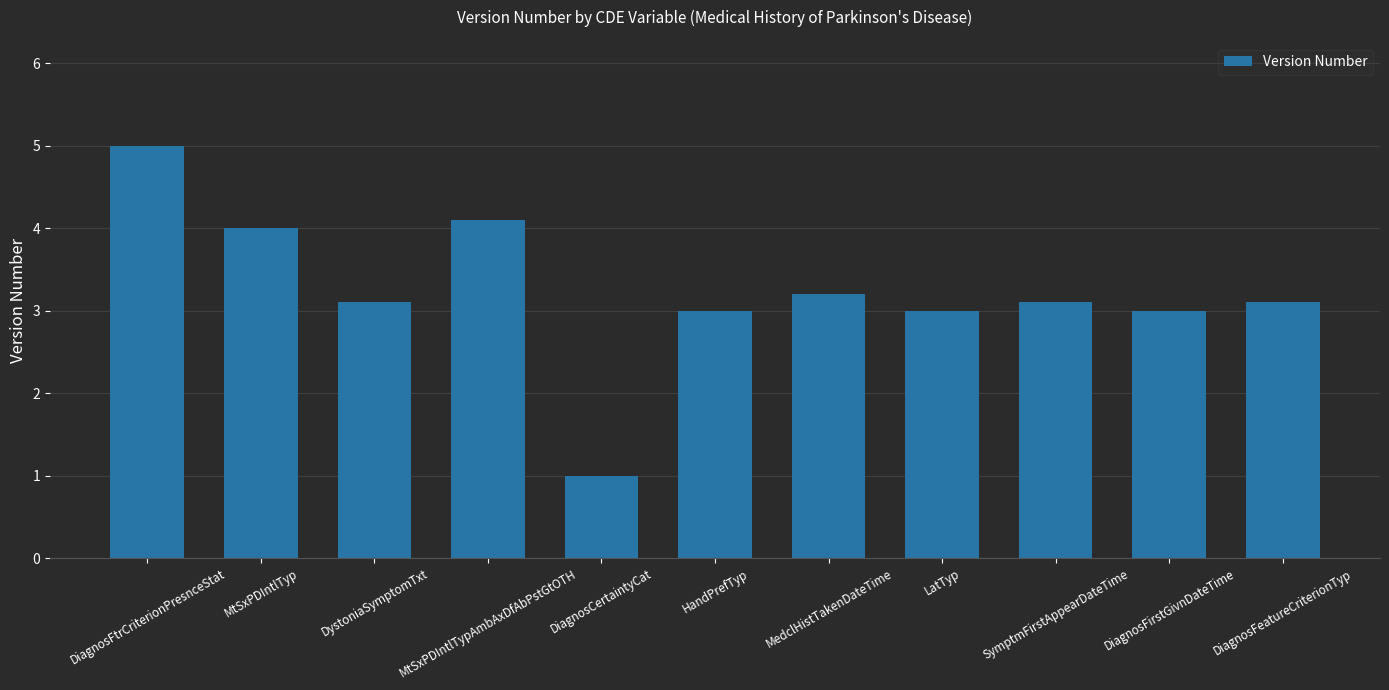

The chart shows a value of 5.0 at DiagnosFtrCriterionPresnceStat. True or false?

True